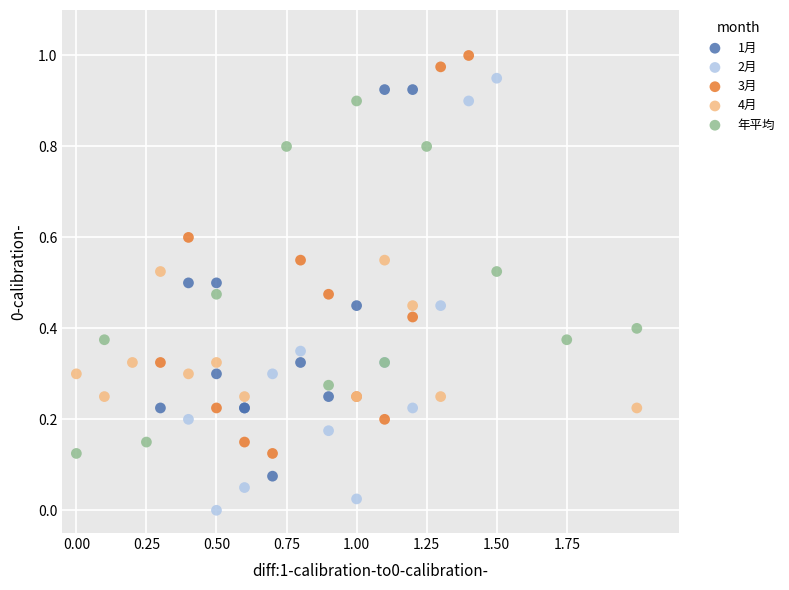

Which series reaches the minimum Y coordinate?

2月